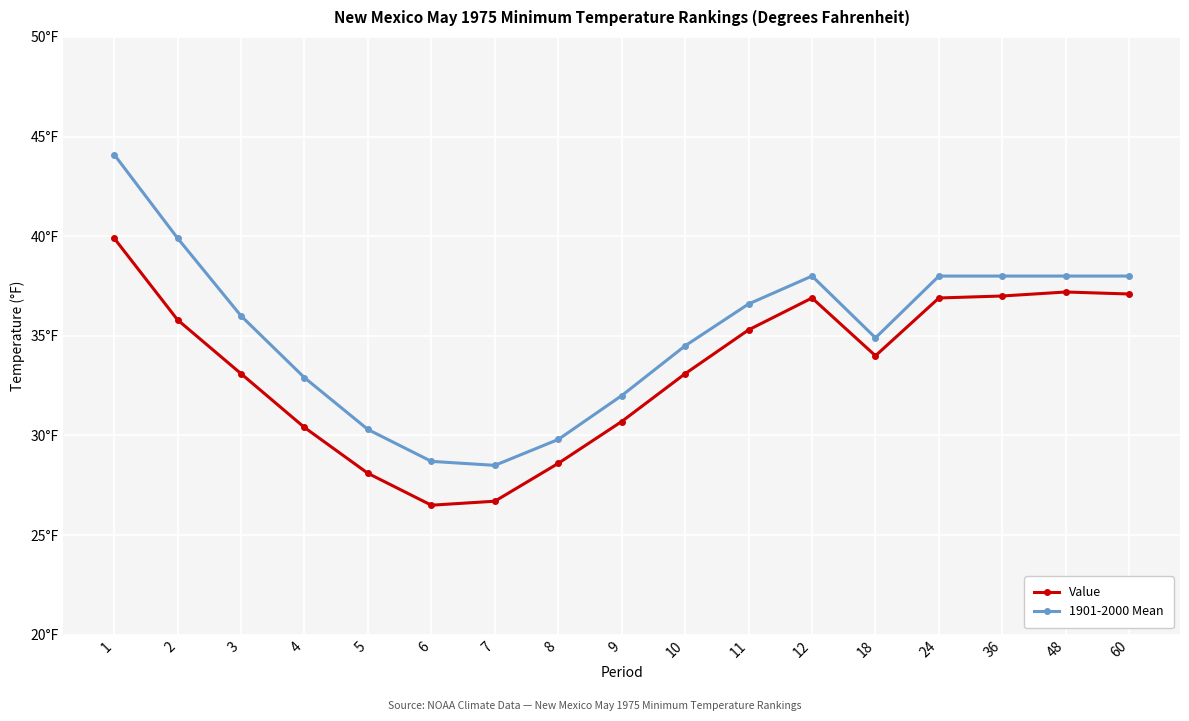

True or false: 1901-2000 Mean has more than 0 interior local peaks.

True